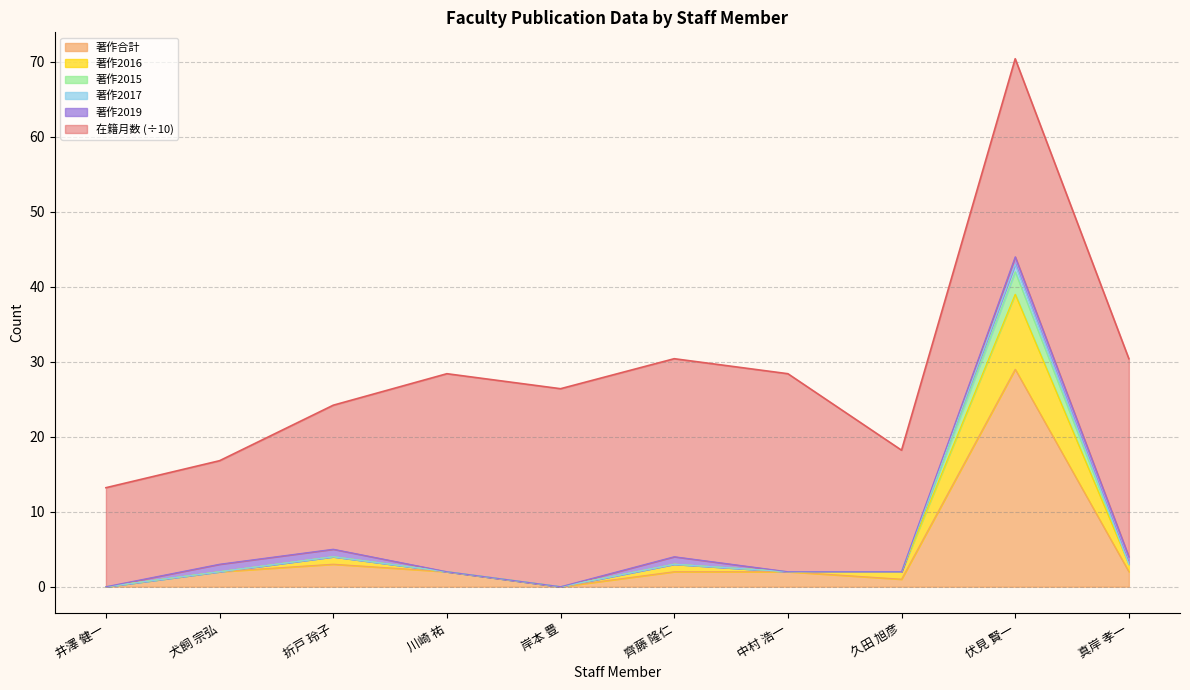

Which series changed the most between 川崎 祐 and 中村 浩一?

著作合計